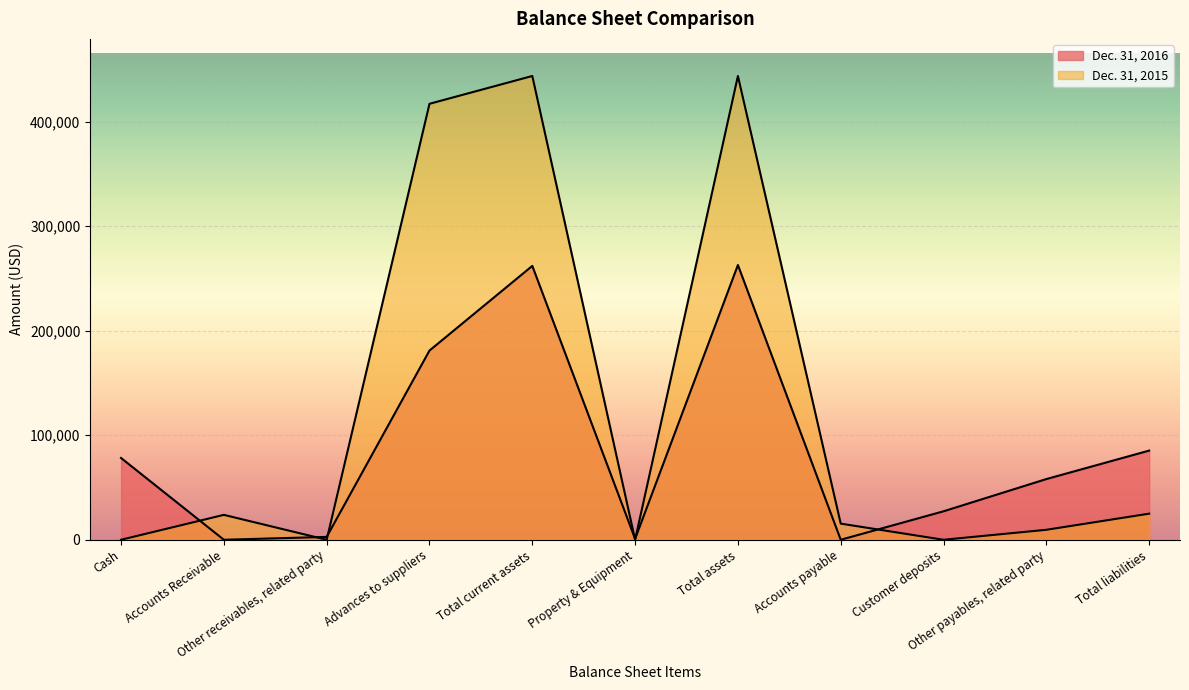

At which category is the sum across all series the highest?

Total assets